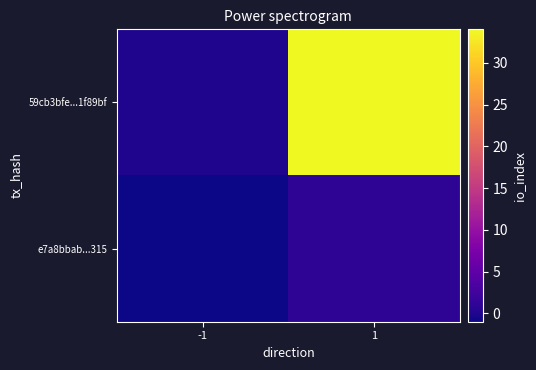

Which has a higher value, 1 or -1?

1